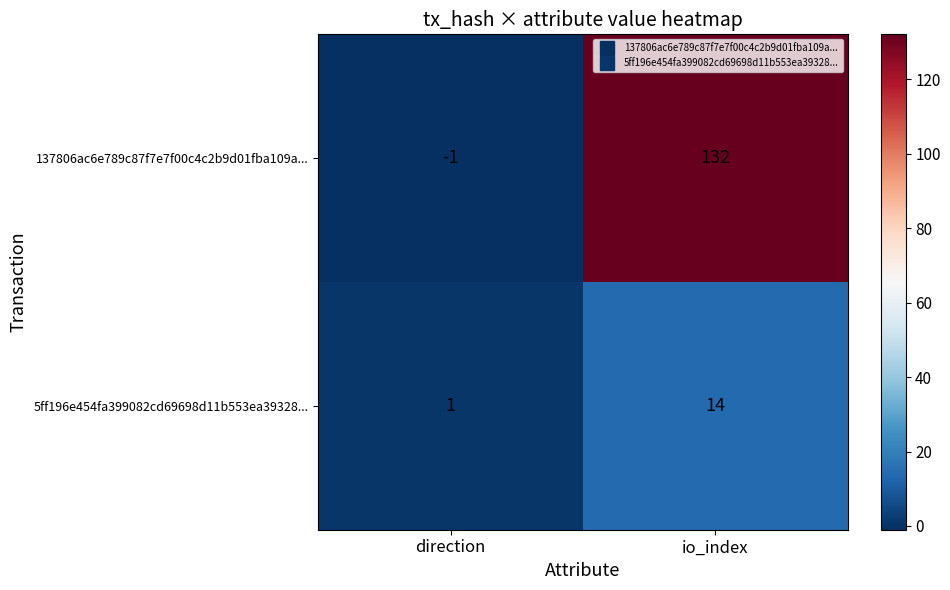

Reading left to right, what are all the values shown in this chart?

137806ac6e789c87f7e7f00c4c2b9d01fba109a...: -1	132
5ff196e454fa399082cd69698d11b553ea39328...: 1	14